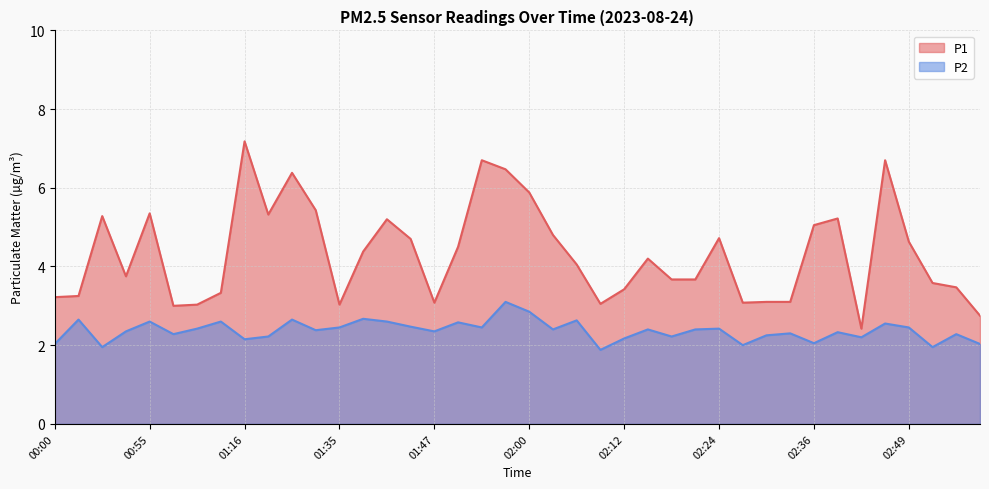

Rank the series by their maximum value, from lowest to highest.

P2, P1